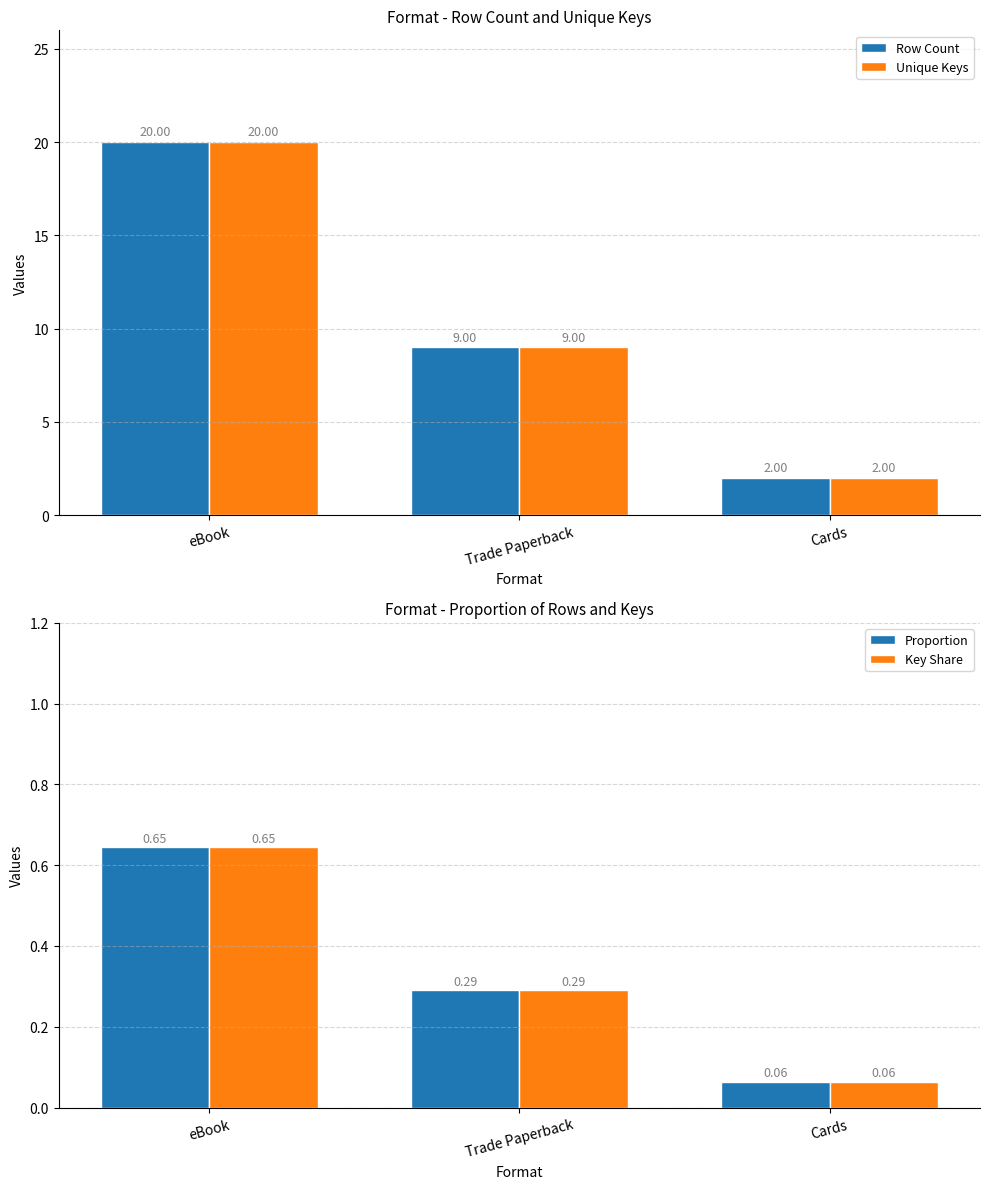

How many data points does each series have?

3